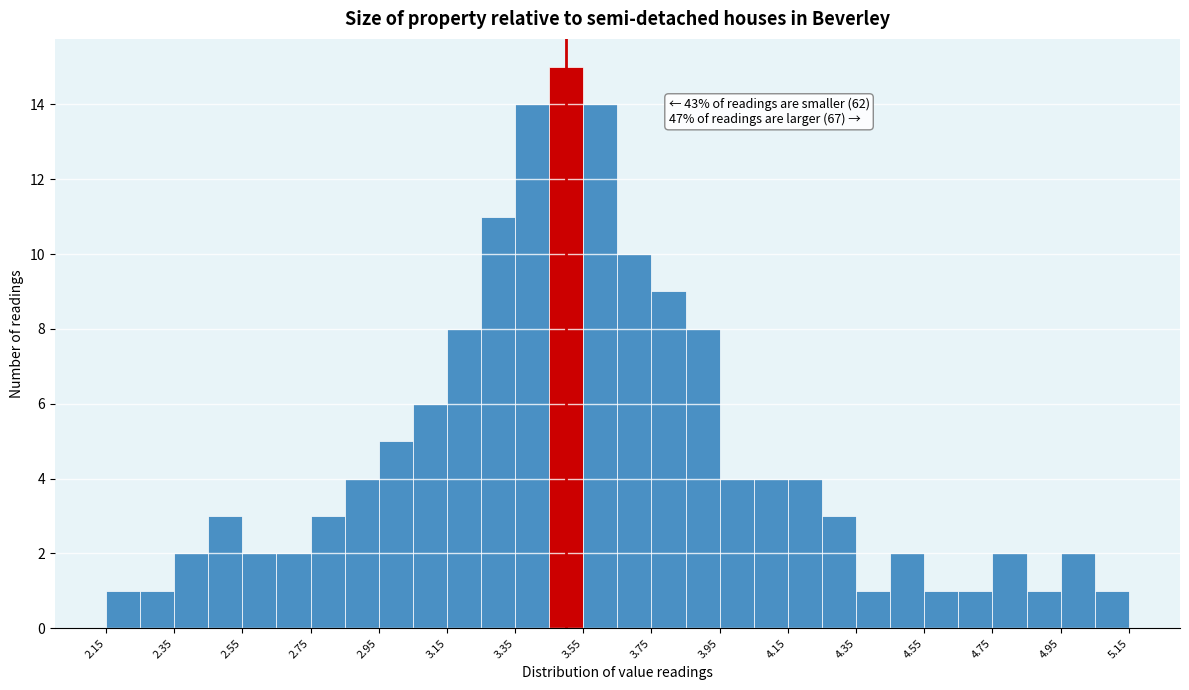

Which range on the x-axis has the tallest bar?

3.45 to 3.55